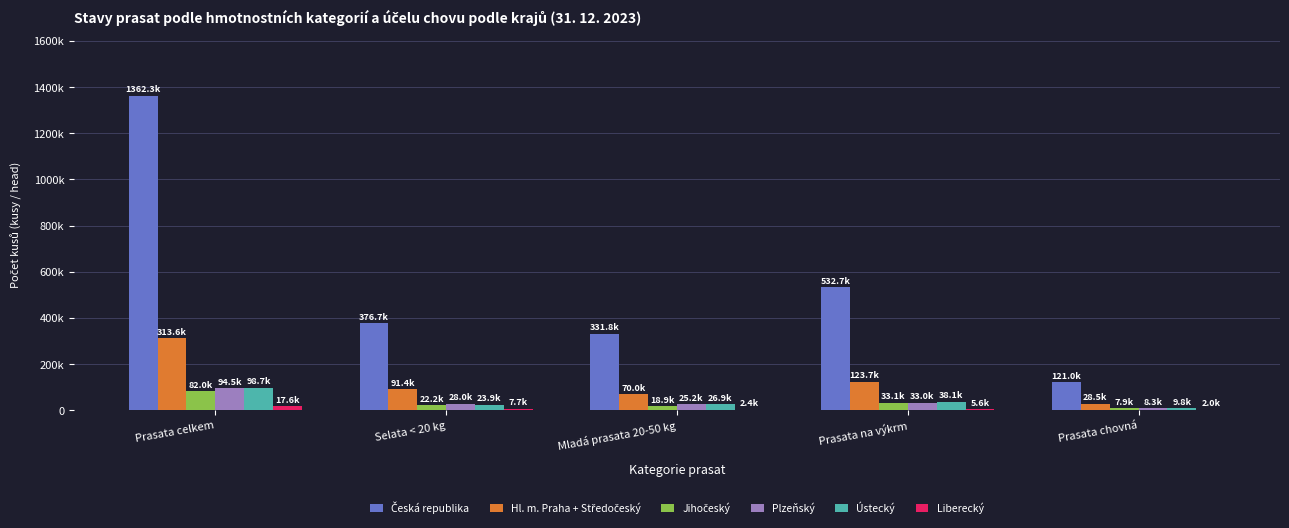

The Liberecký series shows 5619 at Prasata na výkrm. True or false?

True